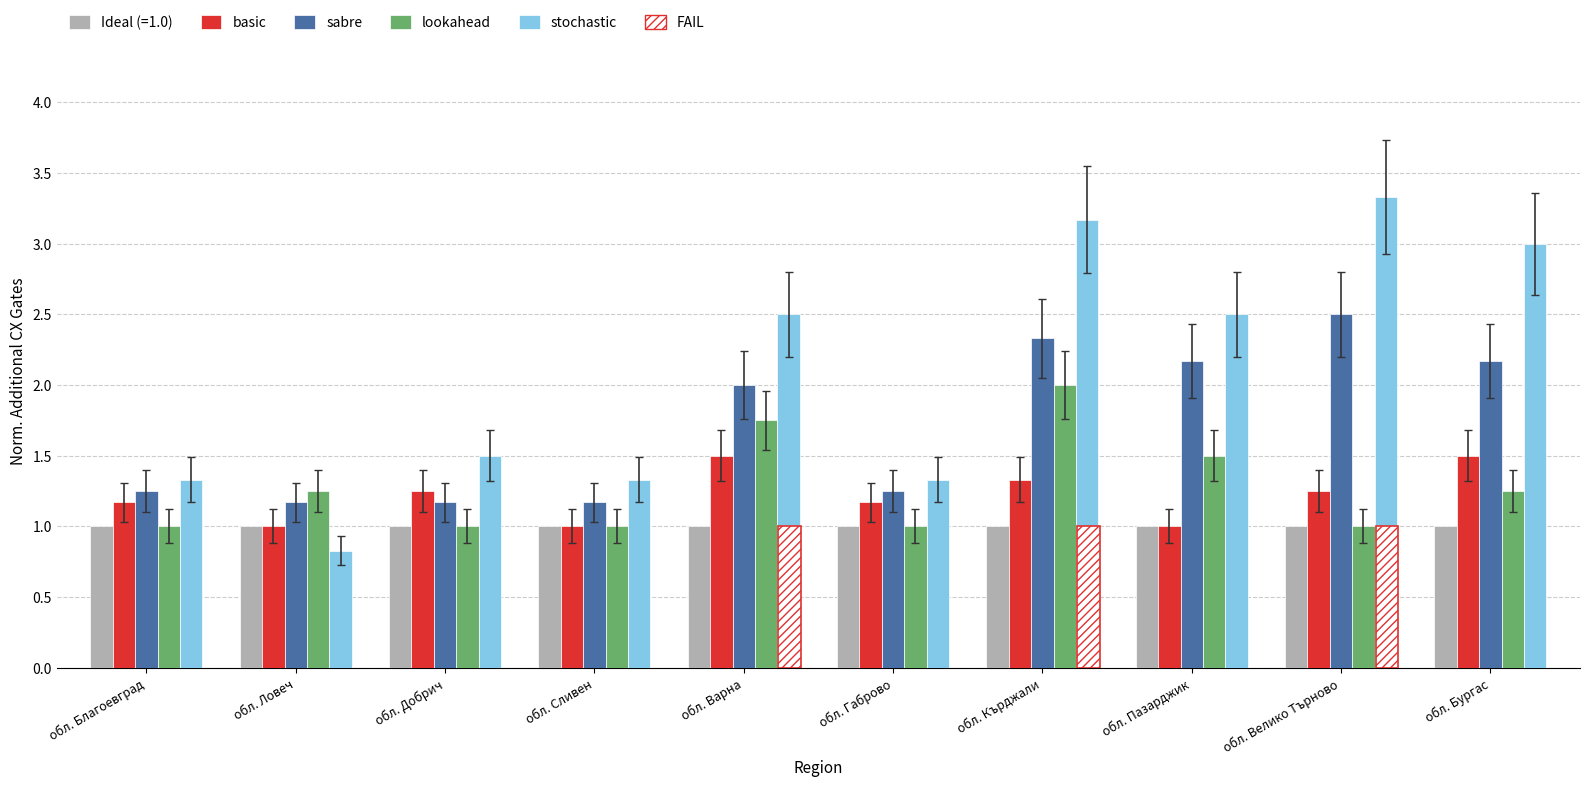

The value of stochastic at обл. Пазарджик is 2.5. True or false?

True